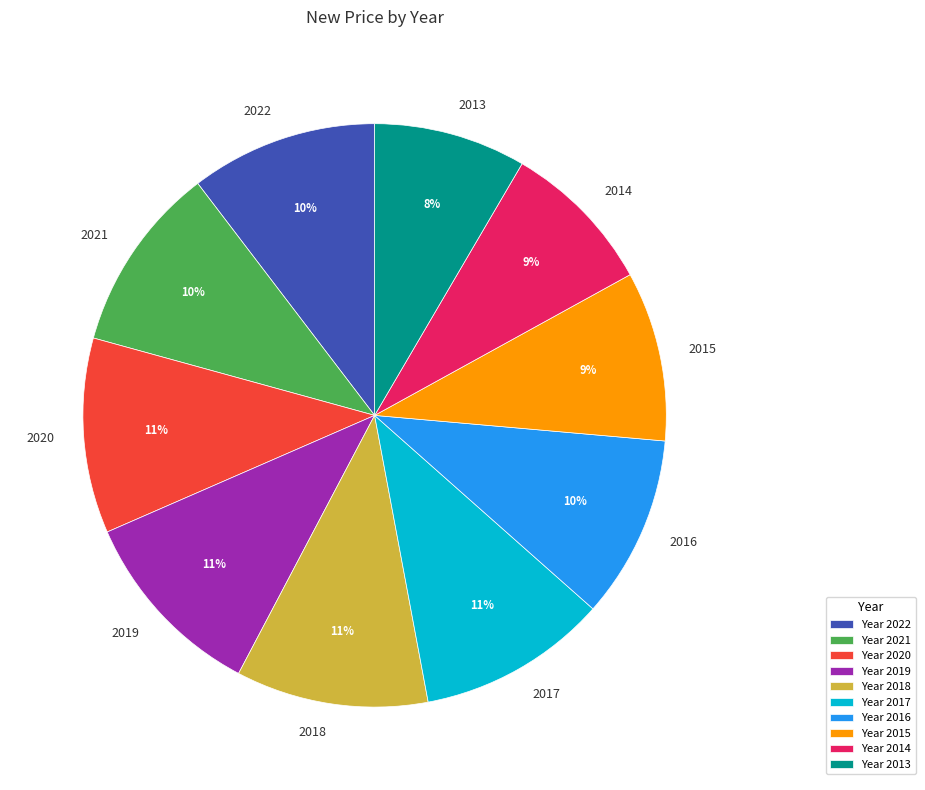

Is it true that 2022 is 20% of the pie?

False